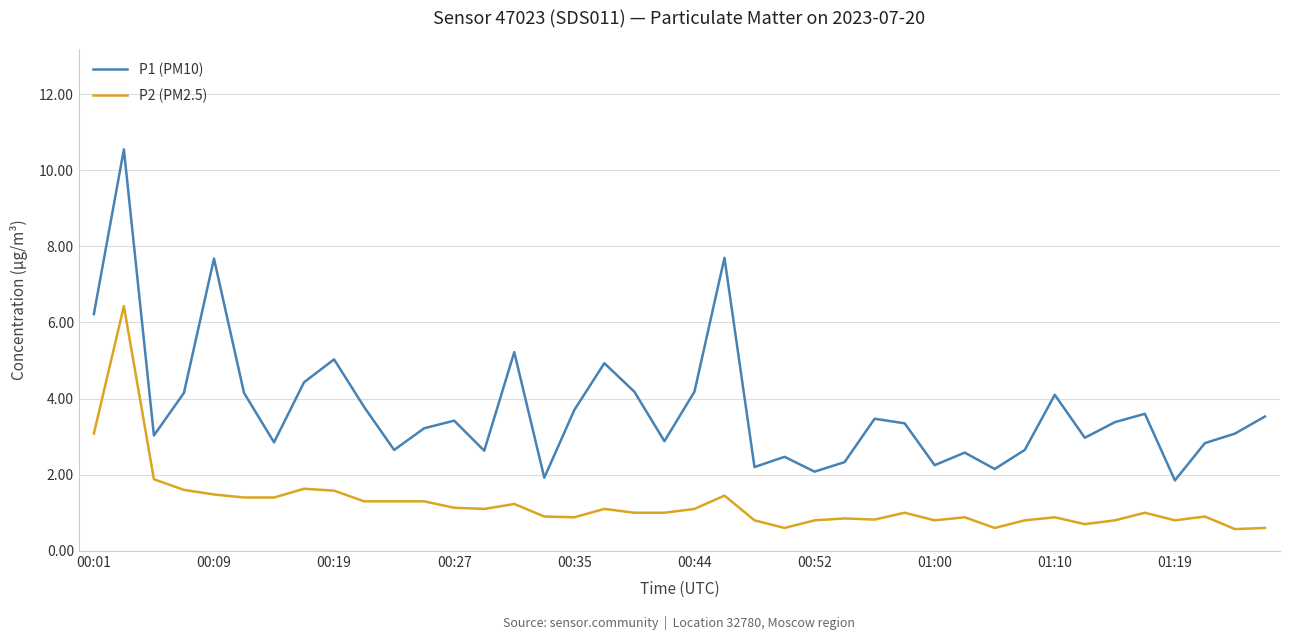

What is the highest value of the P2 (PM2.5) series?

6.4